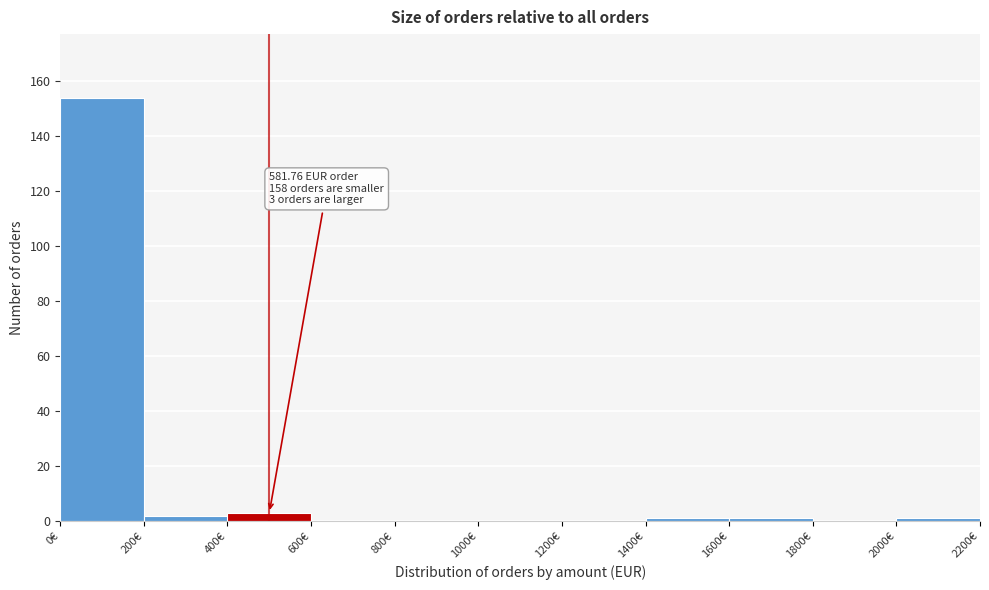

Over which range of the x-axis is the bar tallest?

0 to 200